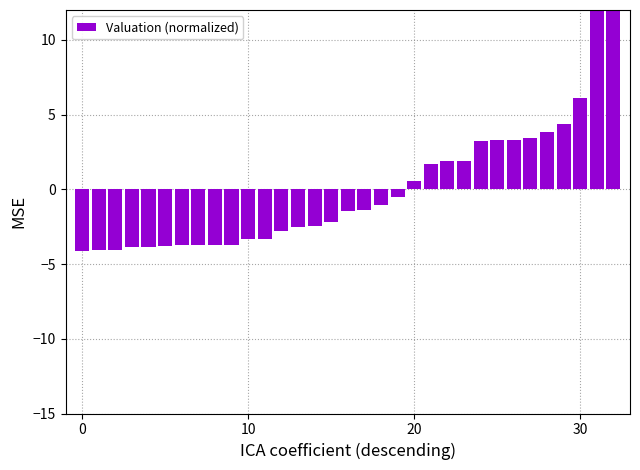

How many values are below -1?

19